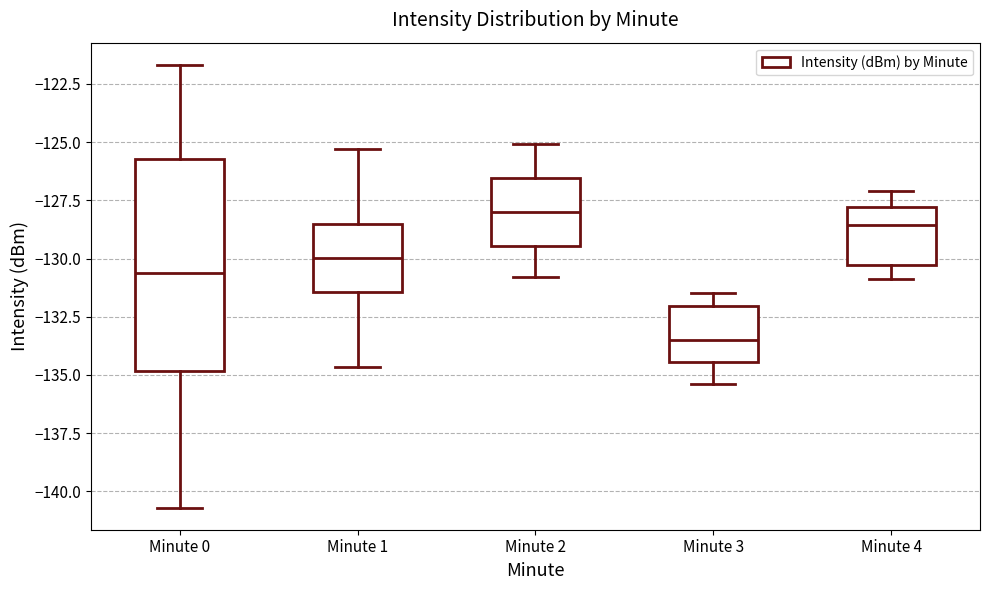

Where is the upper edge of the box for Minute 0 on the y-axis? The values are not printed on the chart, so give them approximately, as read against the axis.

-125.5